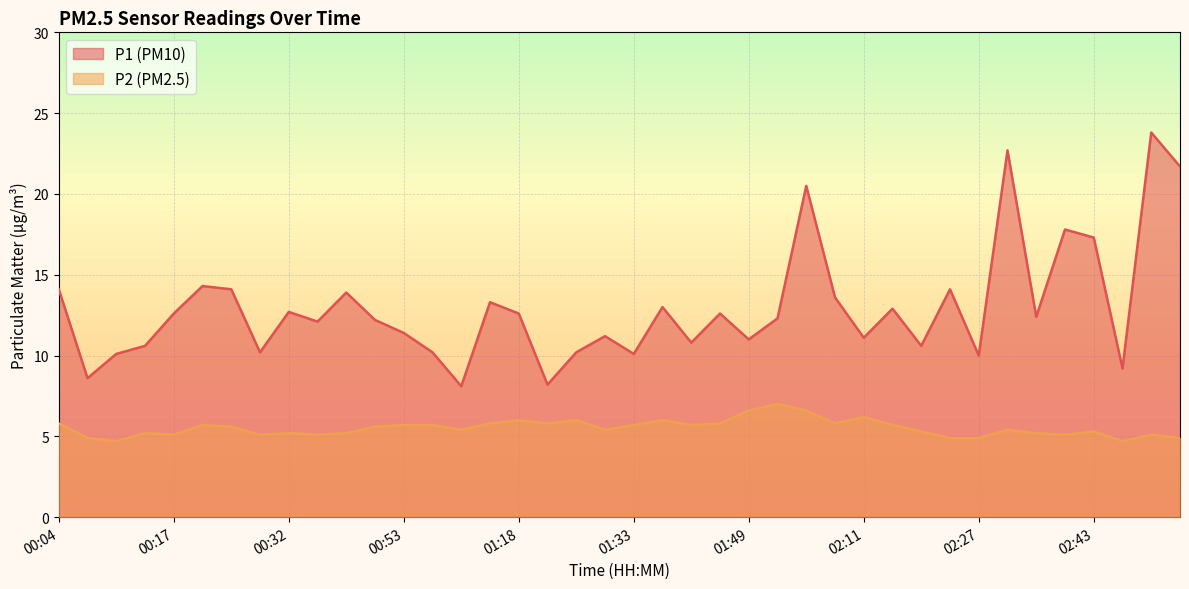

Which category has the highest value across all series?

02:49